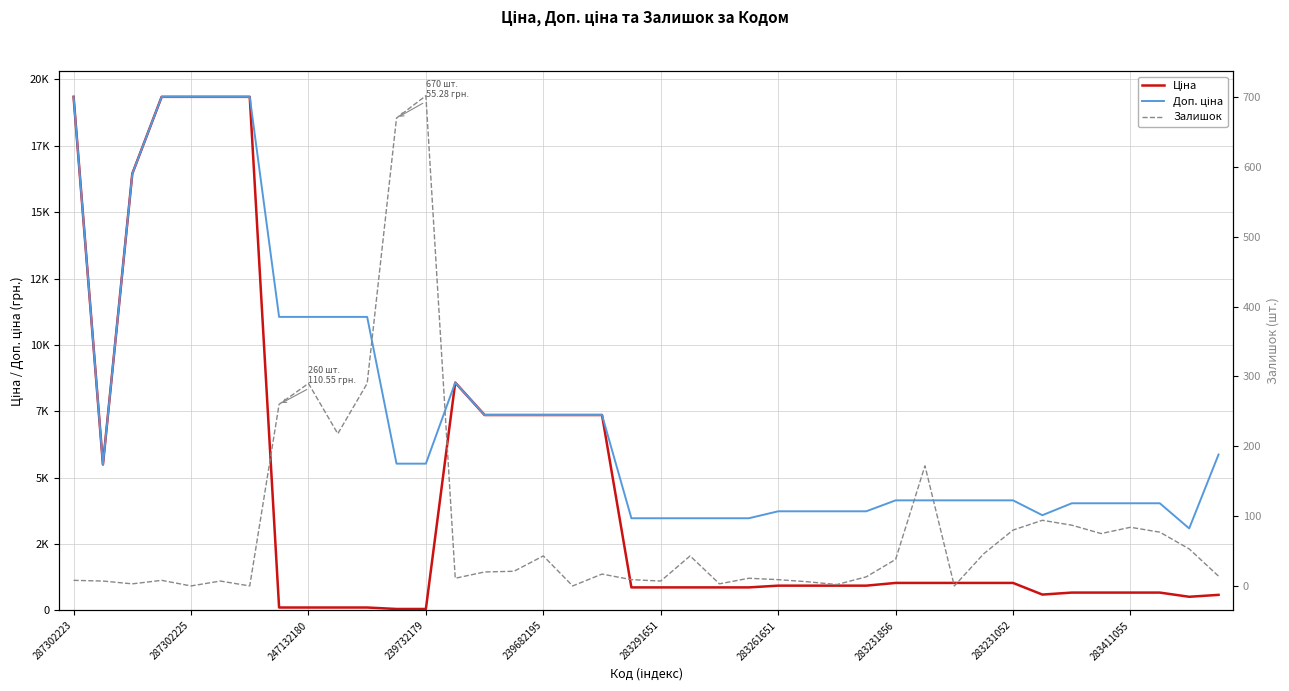

Rank the series at 11 from highest to lowest value.

Доп. ціна, Залишок, Ціна